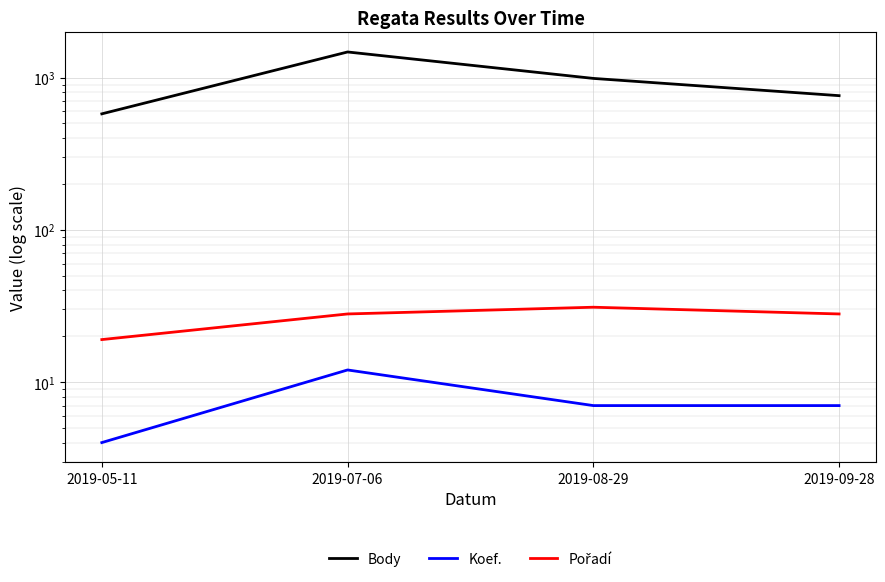

True or false: Body and Koef. cross at least once.

False